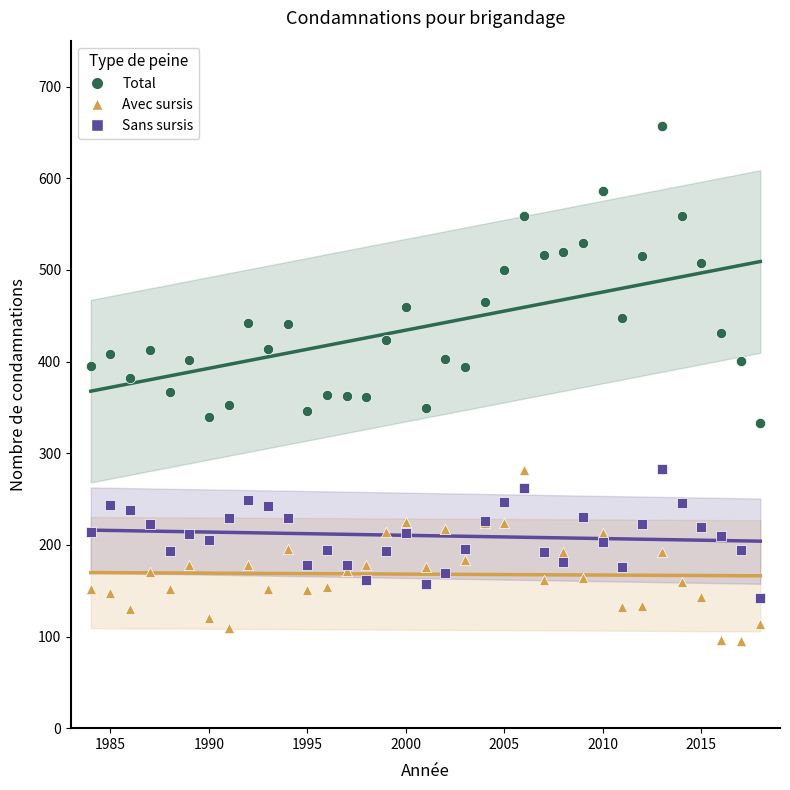

Which series reaches the minimum Y coordinate?

Avec sursis